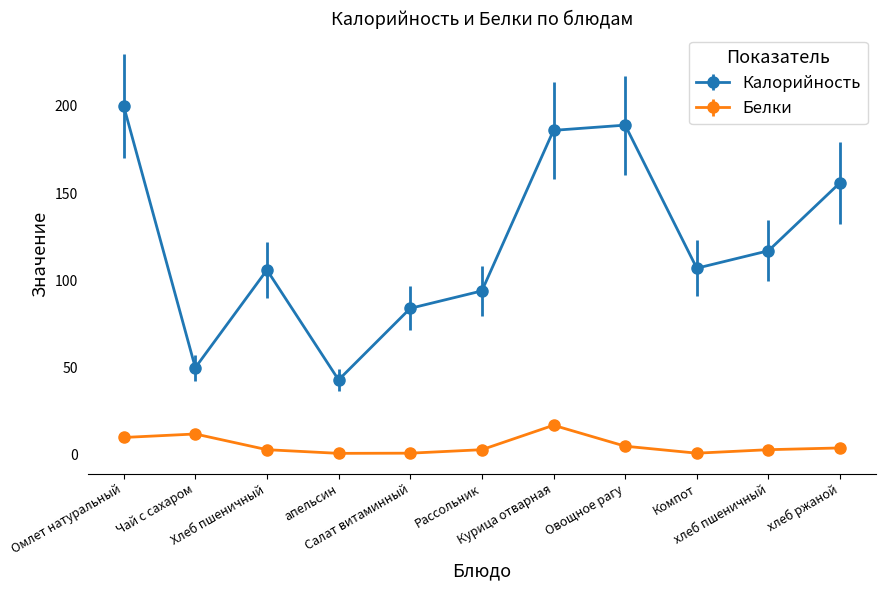

Rank the series by their maximum value, from highest to lowest.

Калорийность, Белки